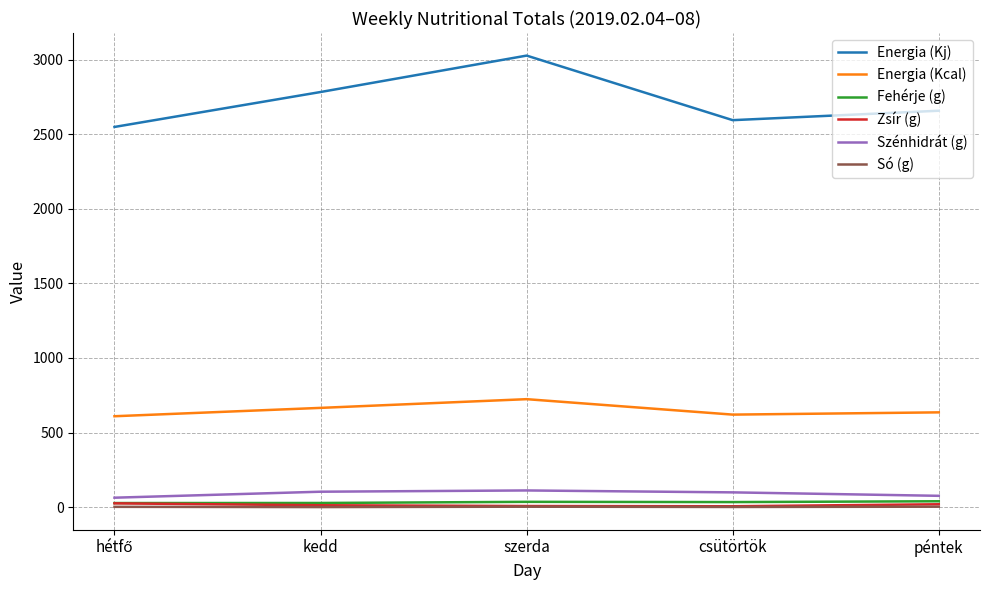

Which series changed the most between szerda and péntek?

Energia (Kj)